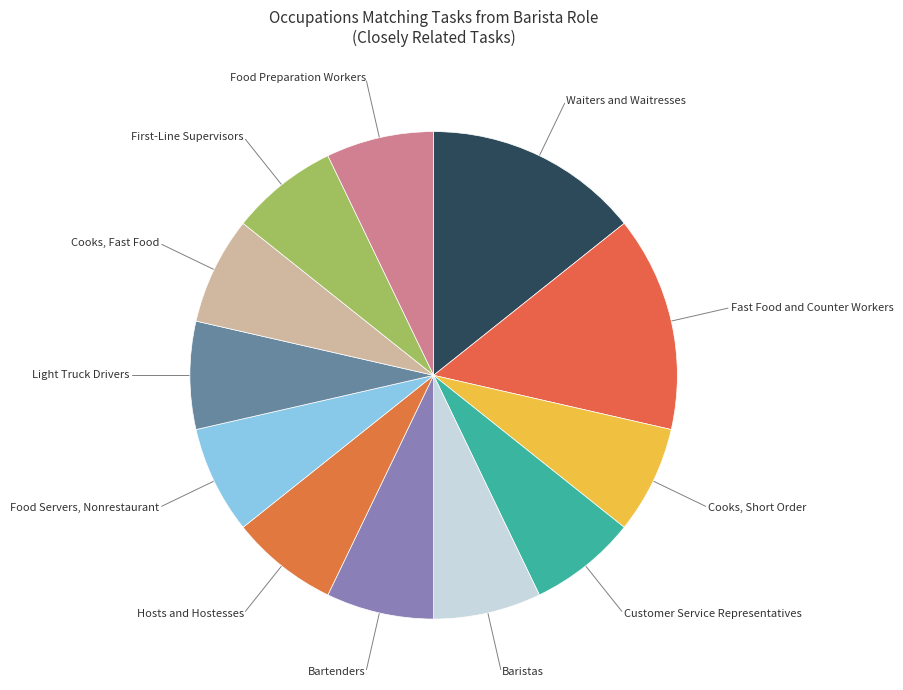

What is the smallest slice in the pie chart?

Cooks, Short Order